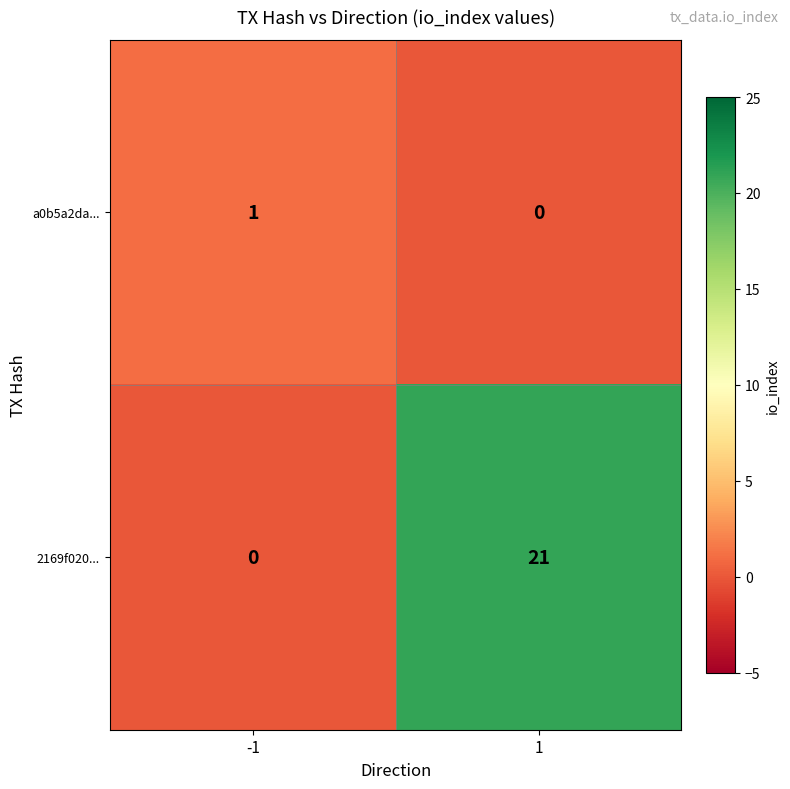

What is the total value across all series at 1?

21